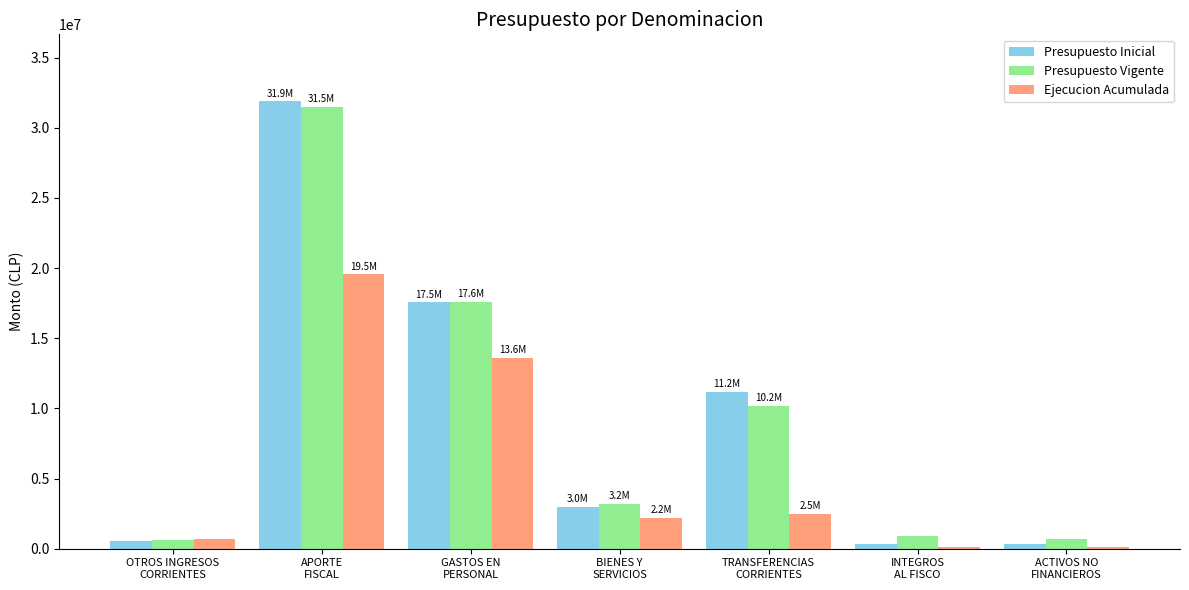

What is the greatest value displayed?

31874989